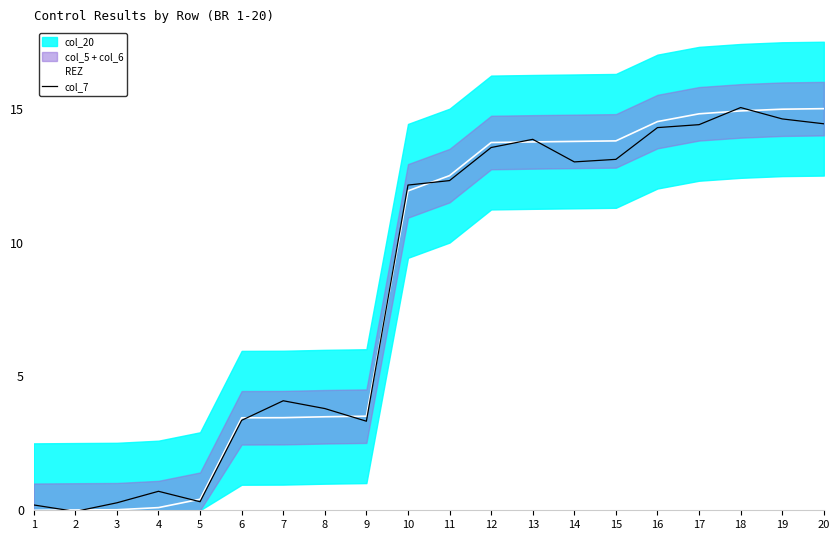

Reading left to right, transcribe all the data shown in this chart.

REZ: 1=0.0	2=0.0	3=0.0	4=0.1	5=0.4	6=3.5	7=3.5	8=3.5	9=3.5	10=11.9	11=12.5	12=13.7	13=13.8	14=13.8	15=13.8	16=14.5	17=14.8	18=14.9	19=15.0	20=15.0
col_7: 1=0.2	2=-0.0	3=0.3	4=0.7	5=0.3	6=3.4	7=4.1	8=3.8	9=3.3	10=12.1	11=12.3	12=13.5	13=13.9	14=13.0	15=13.1	16=14.3	17=14.4	18=15.0	19=14.6	20=14.4